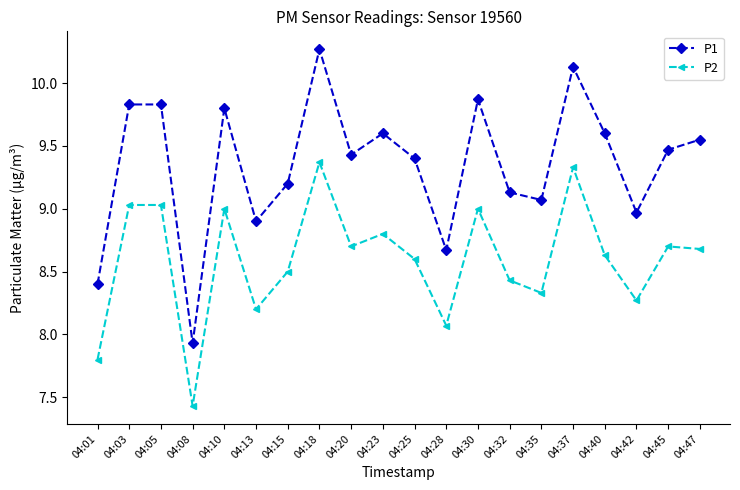

Is it true that P1 equals 9.4 at 04:25?

True